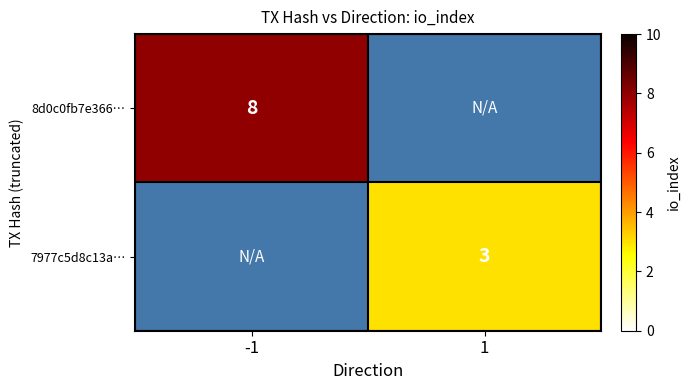

True or false: 8d0c0fb7e366… has a value of 8 at -1.

True